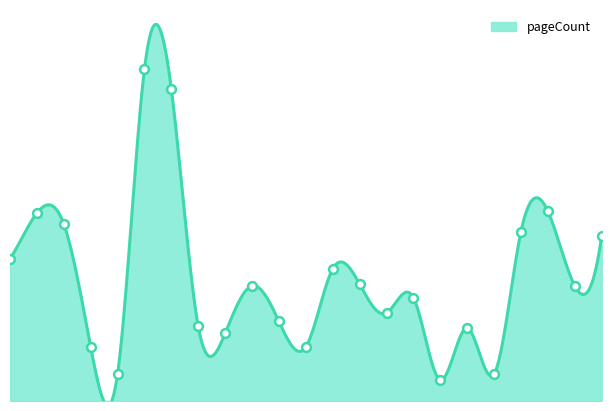

Which has a higher value, 16446 or 9369?

16446